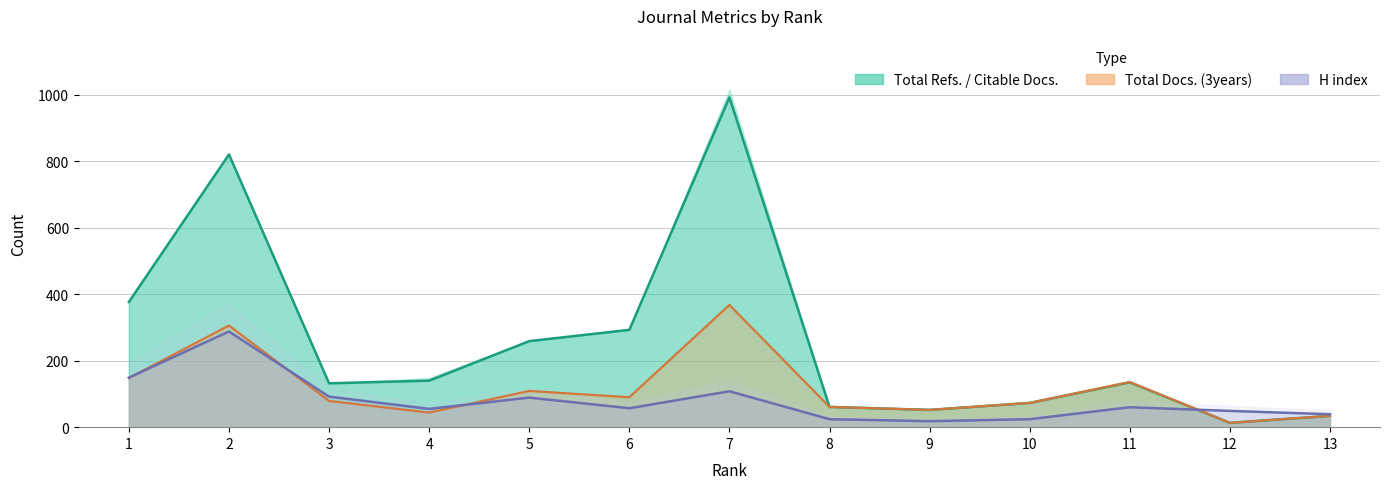

What is the difference between the H index values at 10 and 2?

264